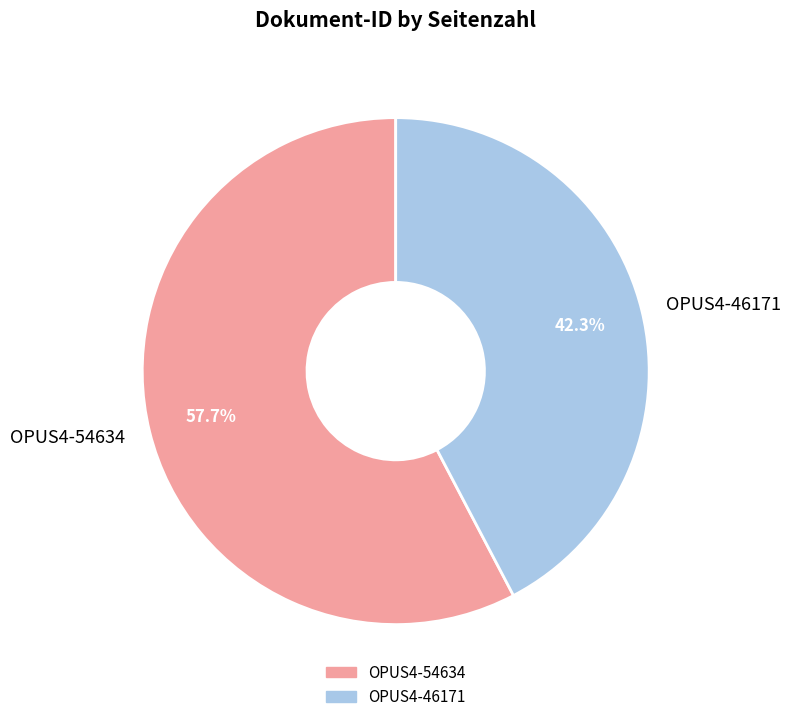

True or false: OPUS4-54634 accounts for 58% of the total.

True